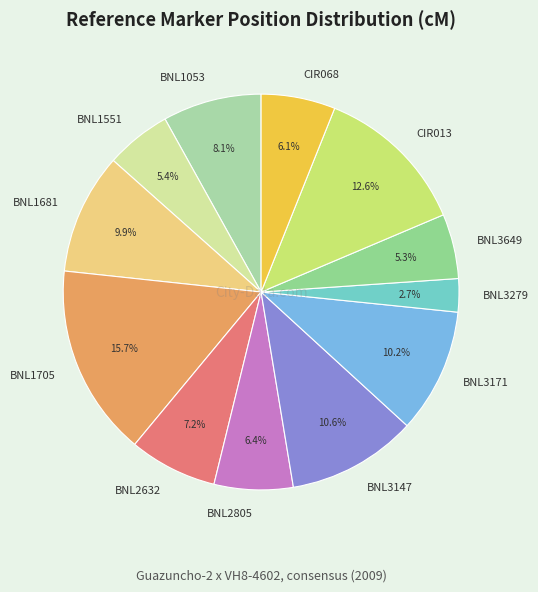

Is there a majority slice in this chart?

No